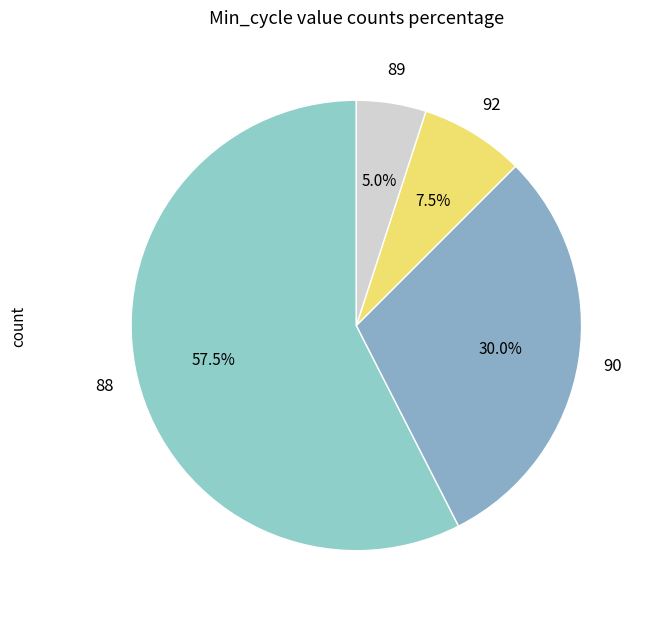

How many slices are in this pie chart?

4